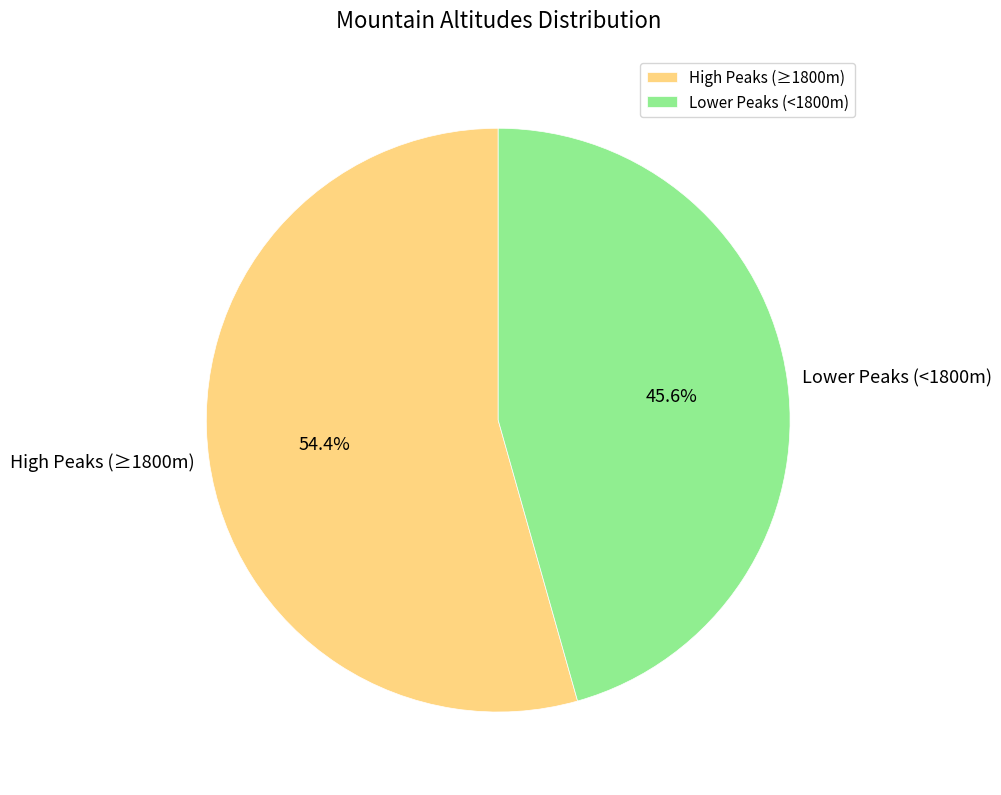

Approximately how many times larger is the value at Lower Peaks (<1800m) compared to High Peaks (≥1800m)?

0.8